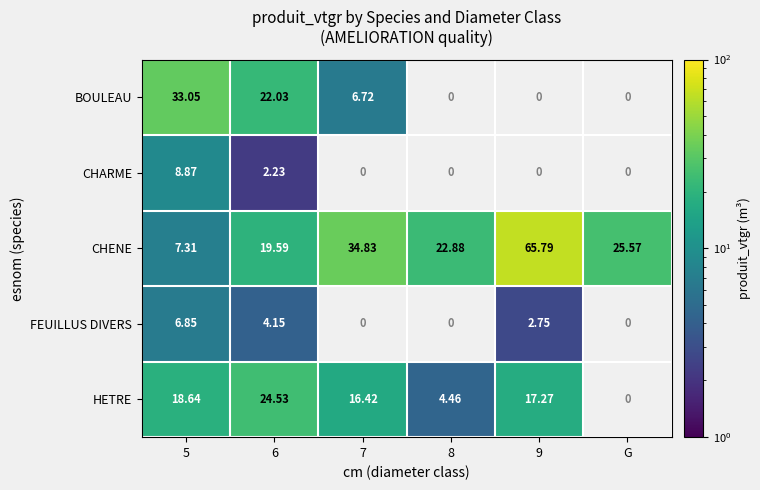

Which series changed the most between 5 and 6?

CHENE